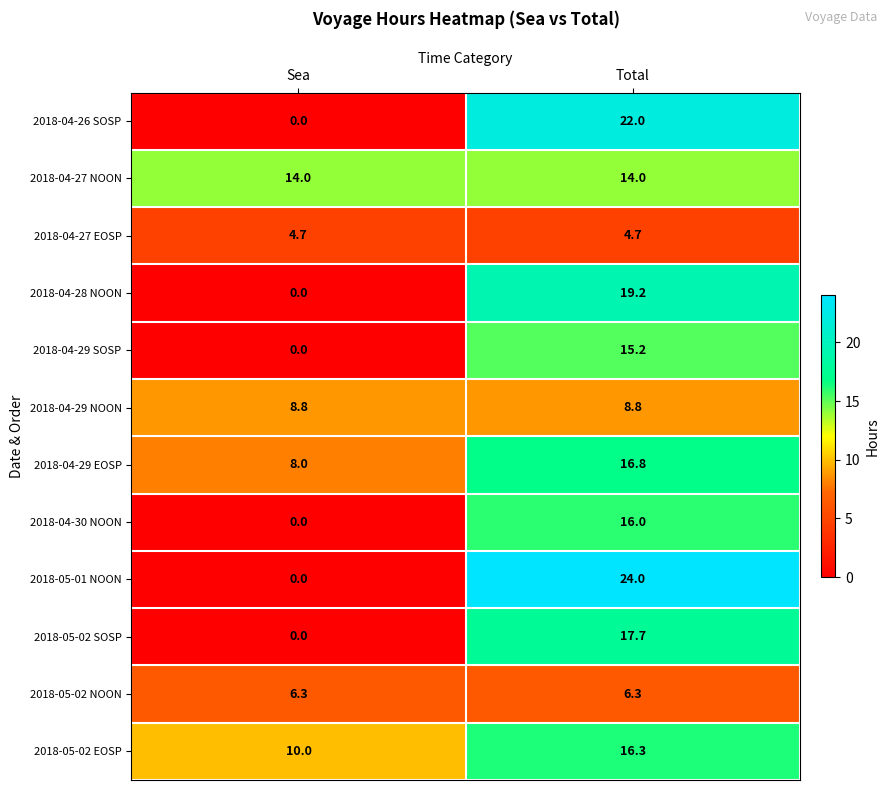

What is the total value across all series at Total?

181.0